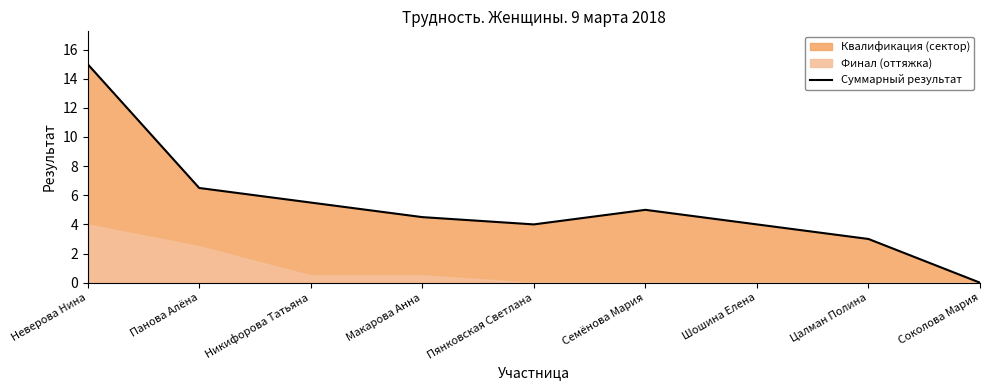

What position from the right is Соколова Мария?

1